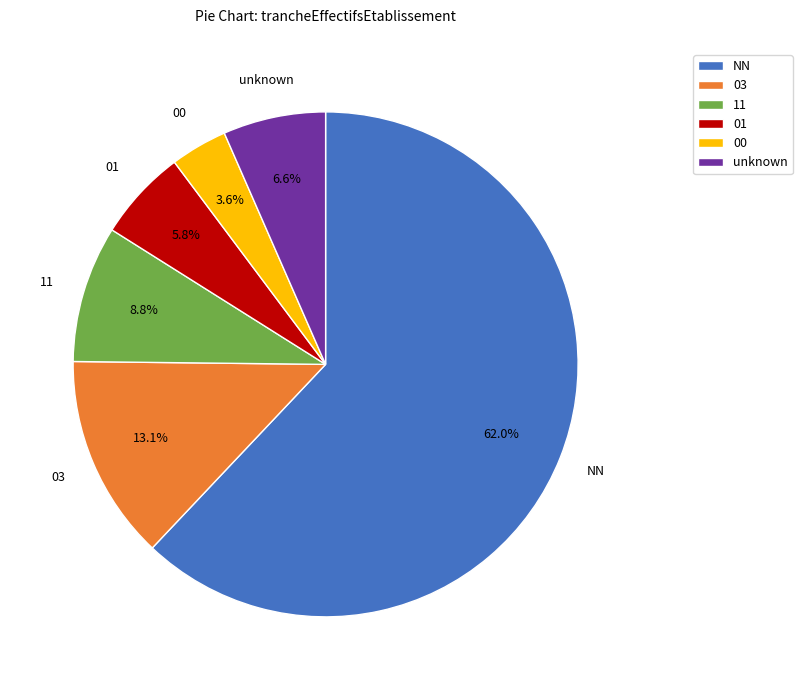

To the nearest percent, what percentage of the pie is 01?

6%